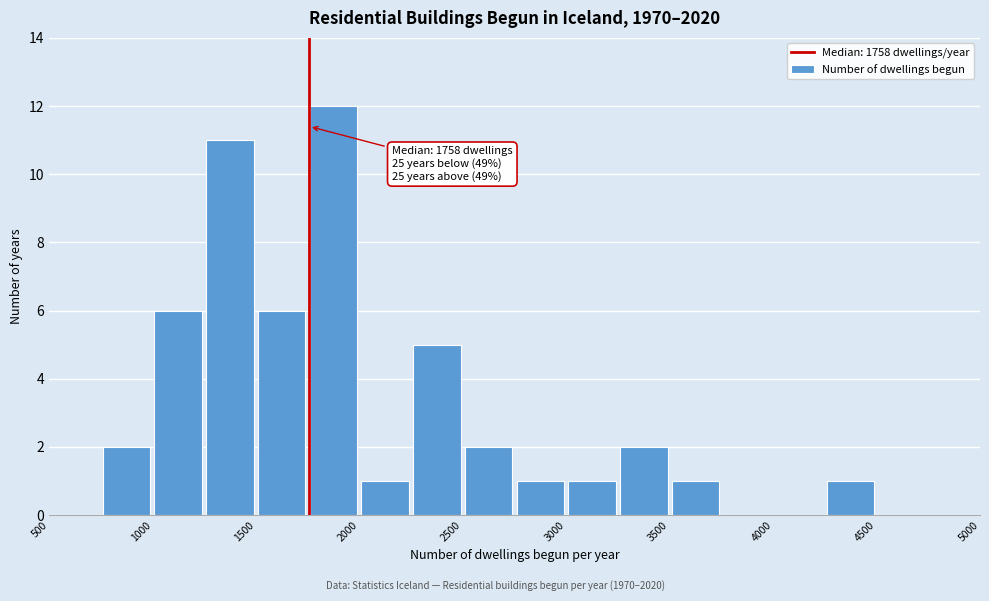

Which range on the x-axis has the tallest bar?

1750 to 2000